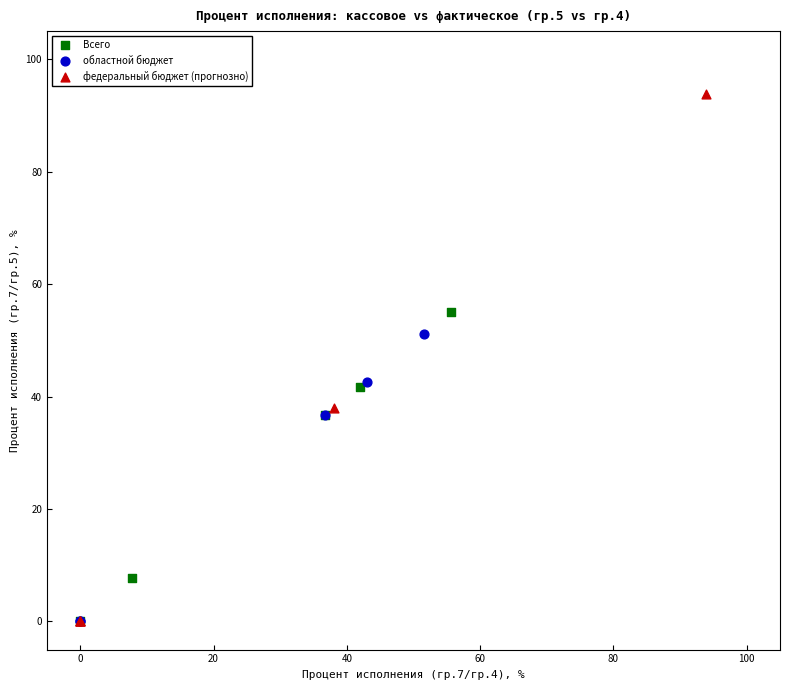

What are all the series names shown in the legend?

Всего, областной бюджет, федеральный бюджет (прогнозно)